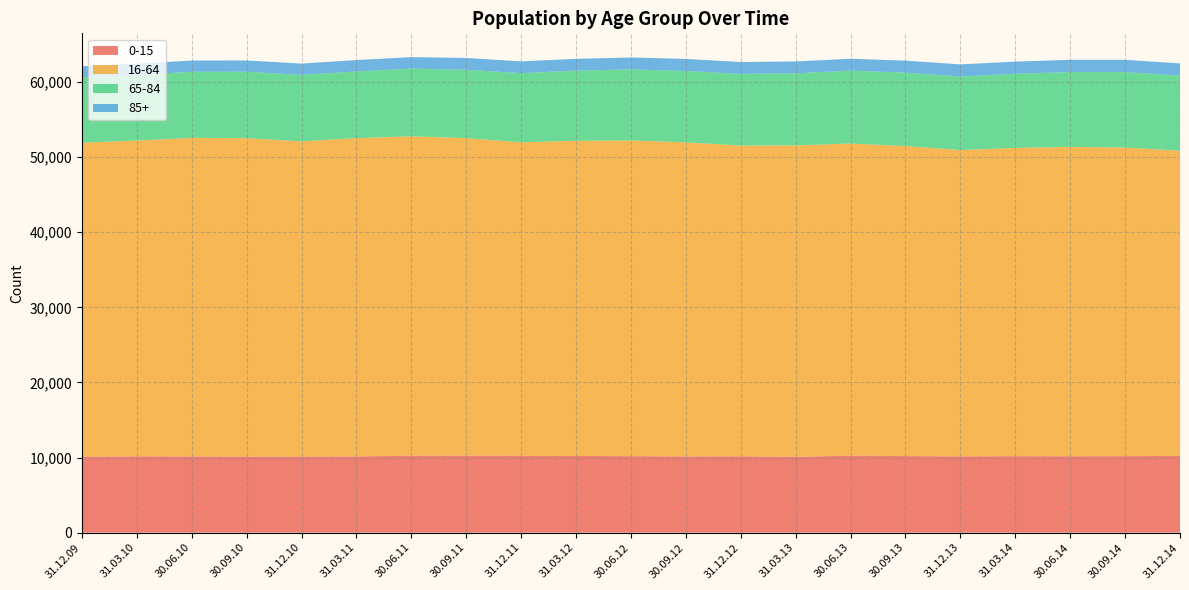

Reading left to right, transcribe all the data shown in this chart.

0-15: 10120	10161	10149	10127	10134	10151	10239	10246	10221	10210	10184	10147	10167	10097	10251	10194	10156	10180	10168	10188	10214
16-64: 41787	42044	42406	42392	41960	42378	42528	42277	41746	41963	42031	41812	41371	41460	41550	41273	40777	41047	41192	41085	40627
65-84: 8716	8740	8802	8842	8852	8871	9015	9099	9211	9340	9459	9510	9543	9595	9714	9775	9800	9864	9968	10043	10007
85+: 1476	1486	1497	1502	1505	1515	1529	1576	1565	1572	1593	1599	1578	1580	1578	1600	1612	1620	1622	1632	1629